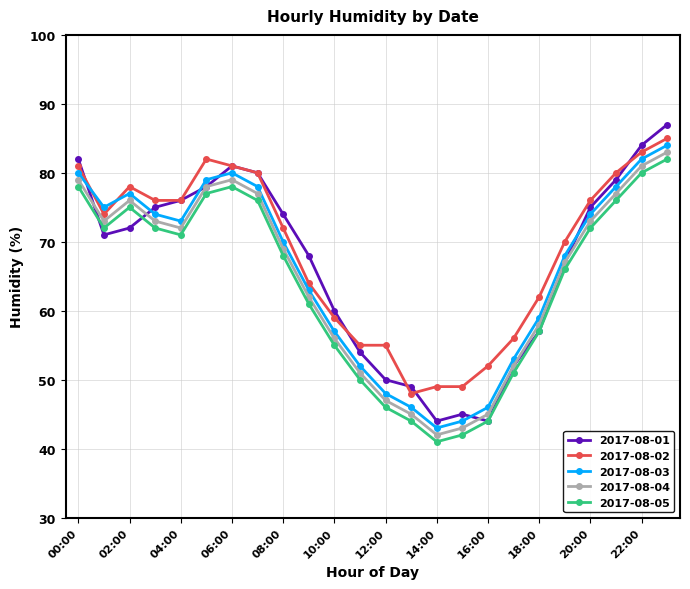

How many interior local peaks does the 2017-08-05 series have?

2